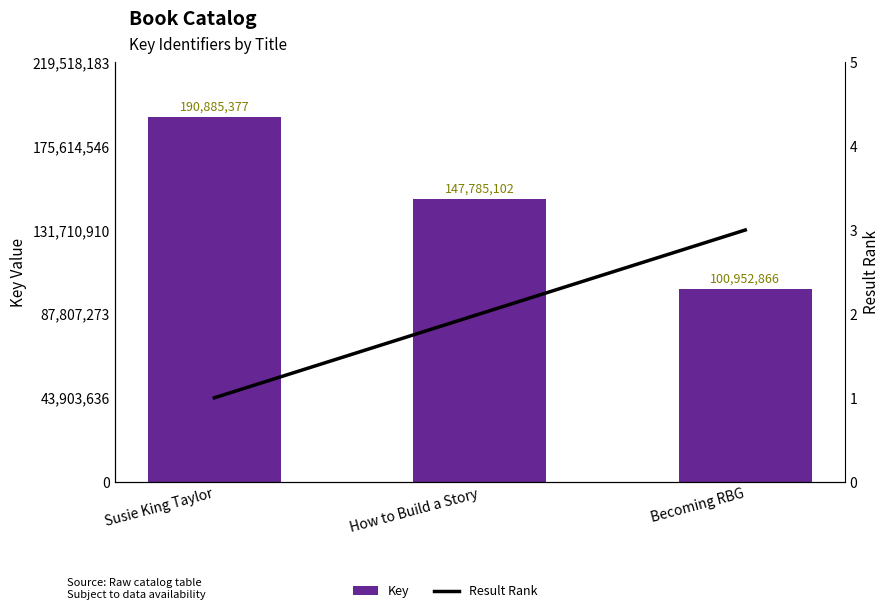

What value does the Result Rank series have at Susie King Taylor?

1